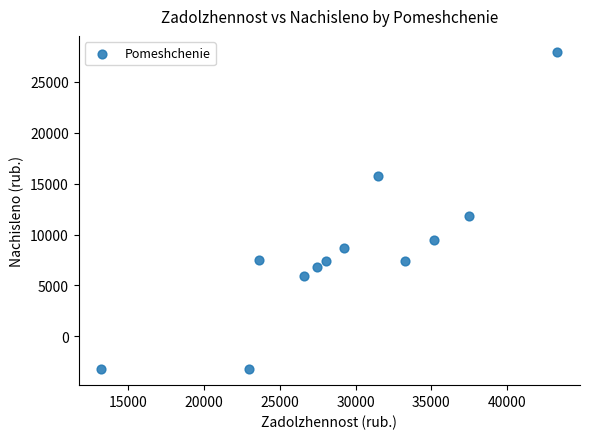

What is the average X value?

29318.8